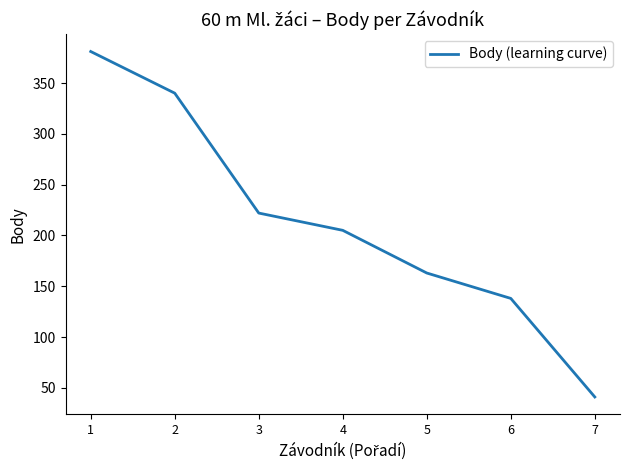

True or false: the data shows 260 at 1.

False